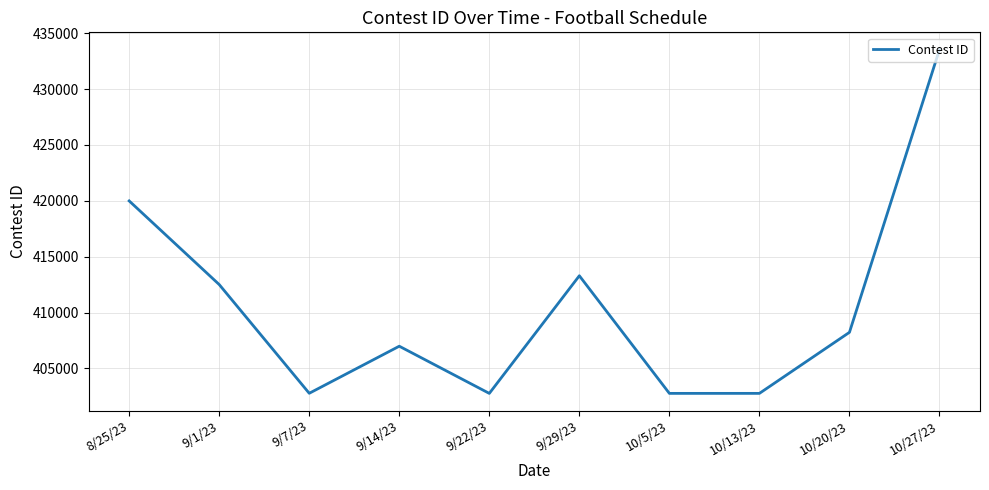

What is the minimum value shown in the chart?

402768